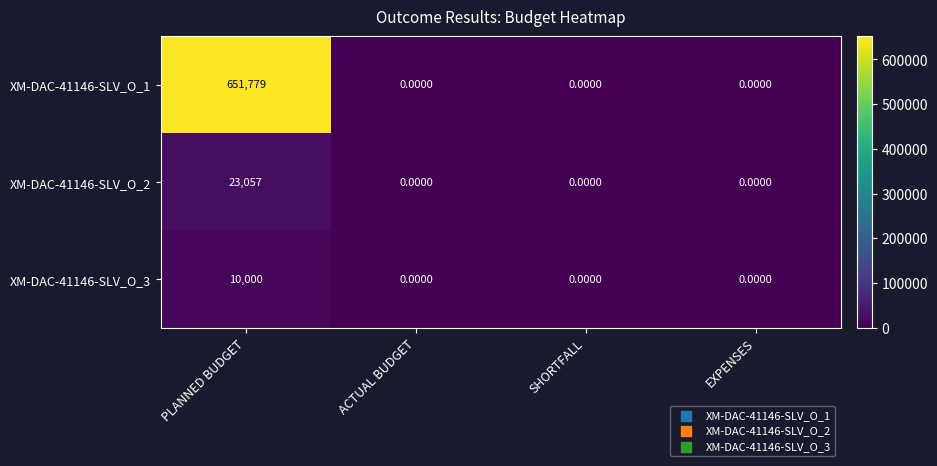

What is the maximum value shown in the chart?

651779